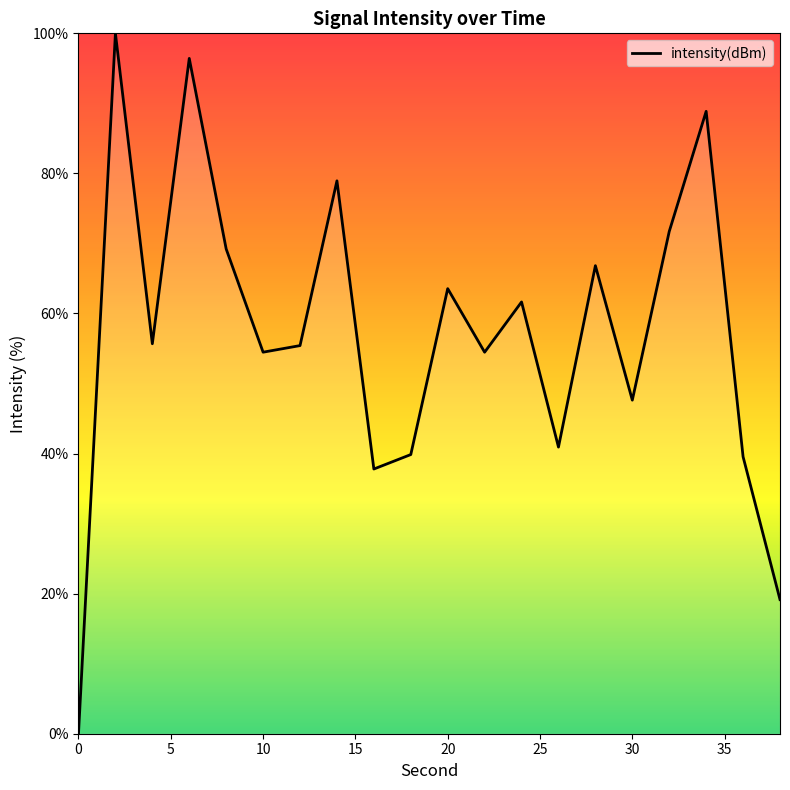

What is the difference between the maximum and minimum values?

100.0